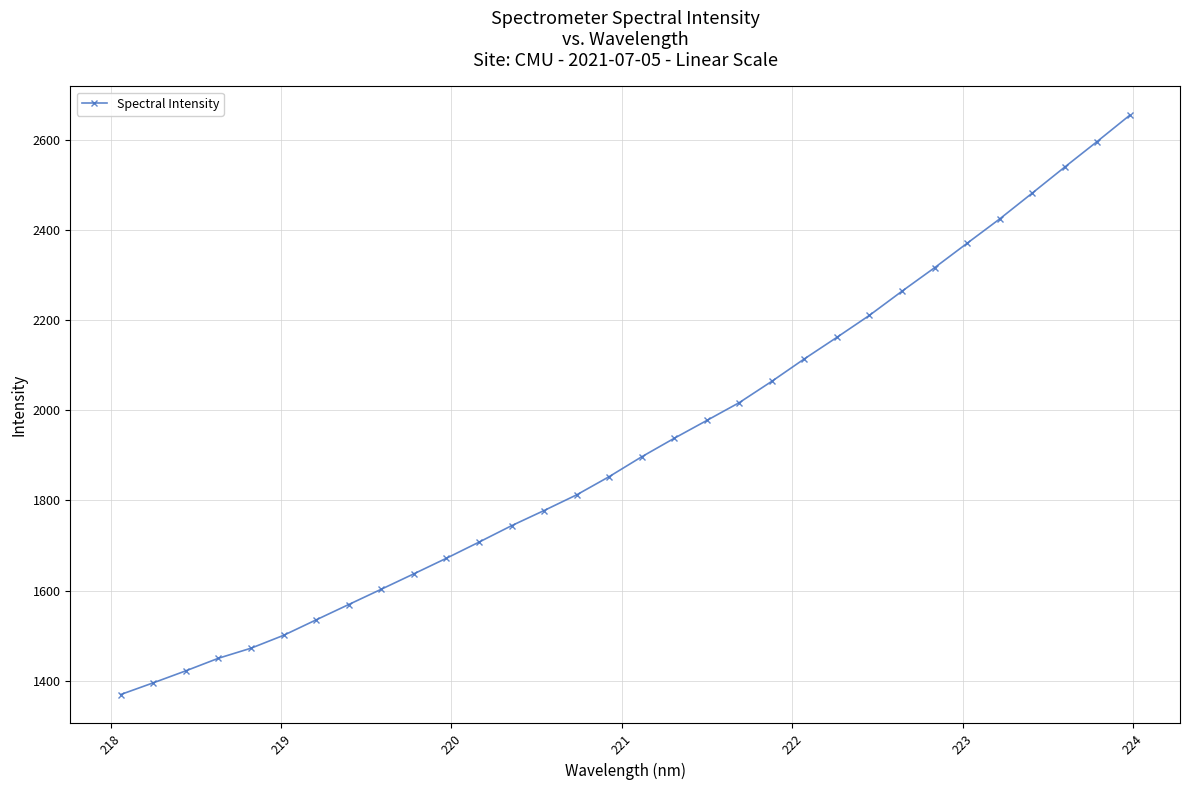

How many series are shown in this chart?

1